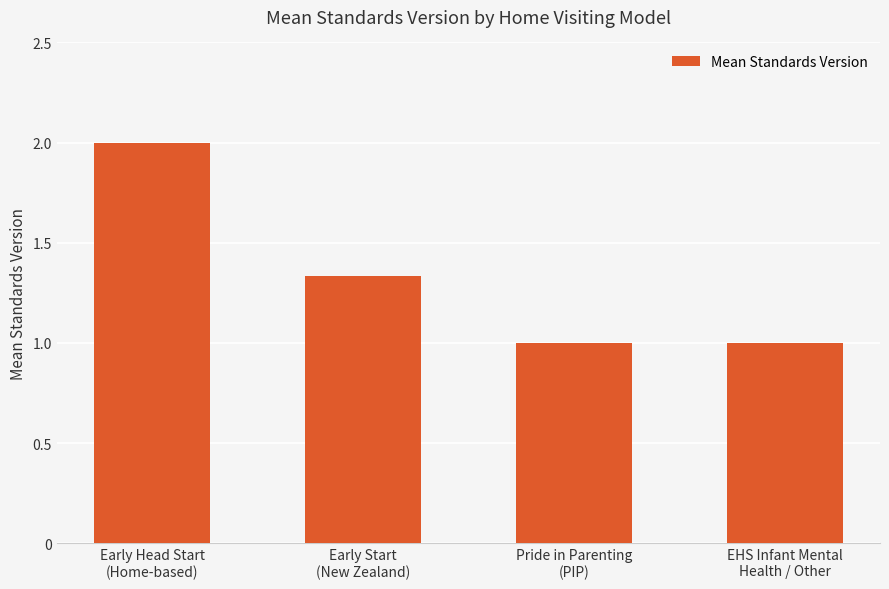

What is the minimum value shown in the chart?

1.0